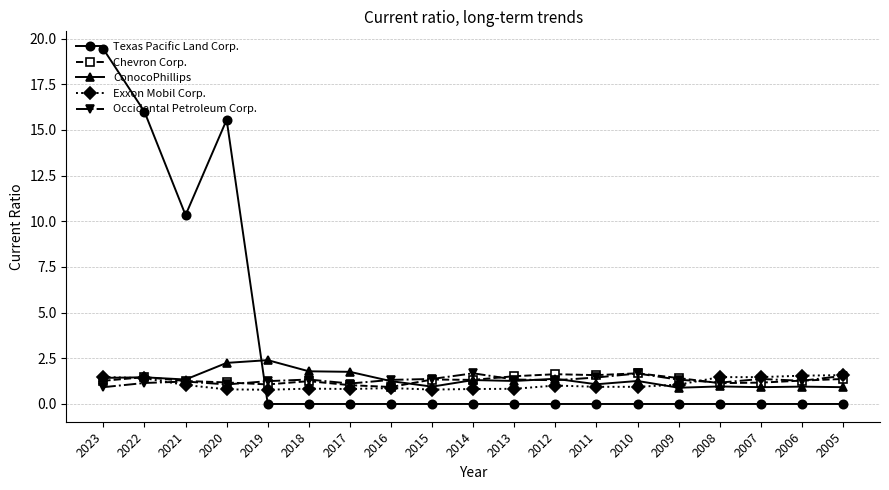

The value of ConocoPhillips at 2014 is 1.3. True or false?

True